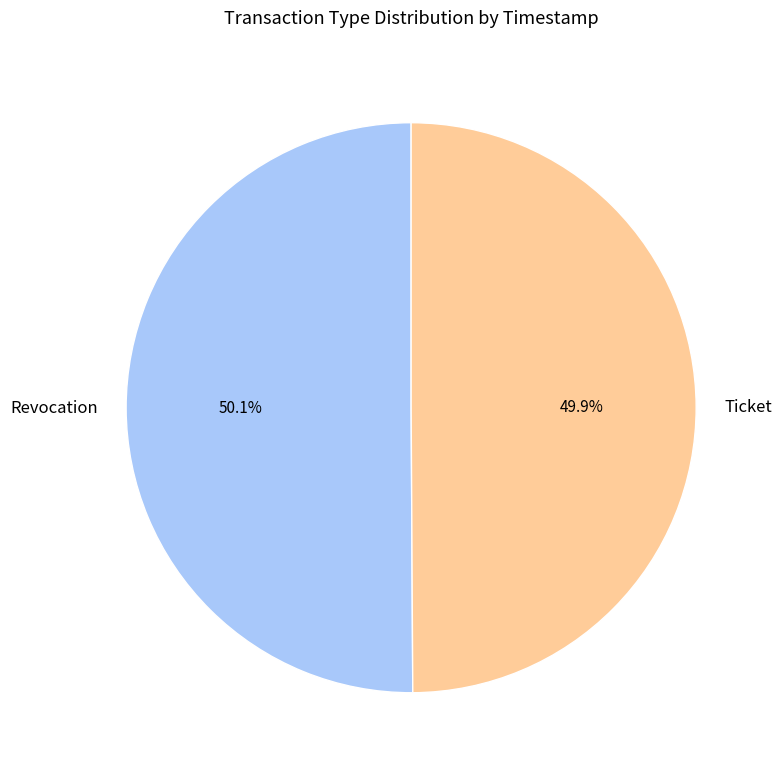

How many slices are in this pie chart?

2